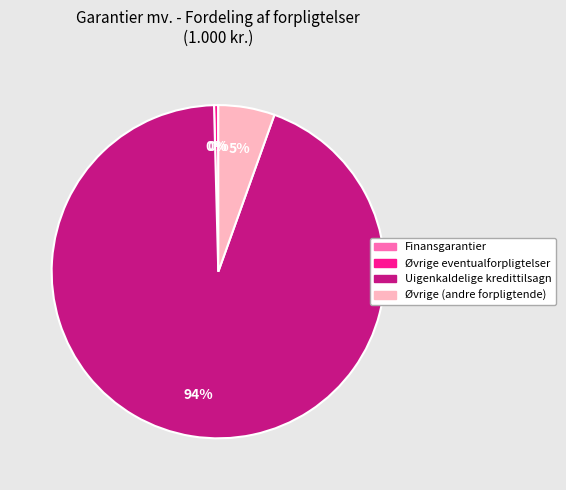

To the nearest percent, what is the combined percentage of Uigenkaldelige kredittilsagn and Øvrige eventualforpligtelser?

95%